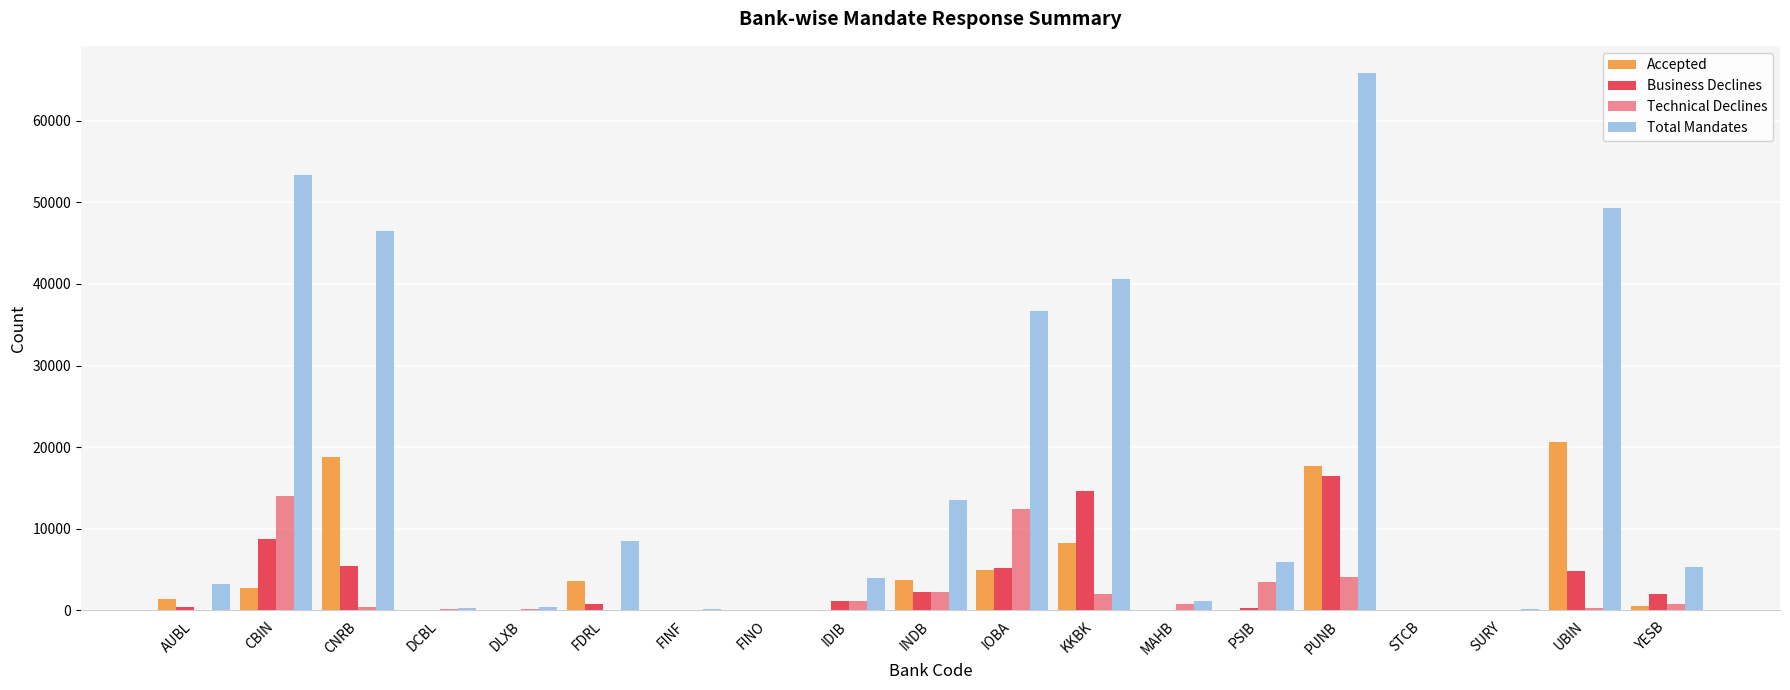

At how many categories does at least one series exceed 23872?

6